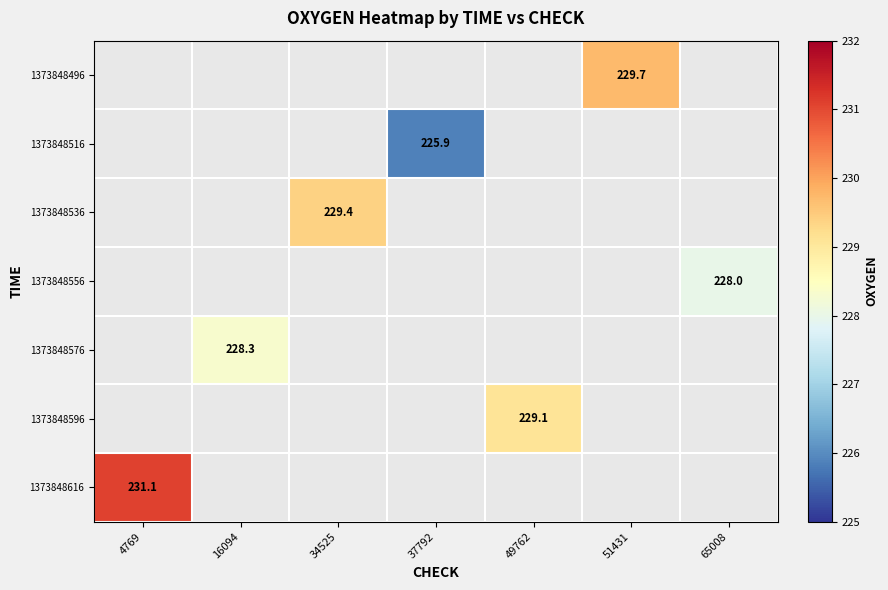

List the labels in order of 1373848576 value, smallest first.

4769, 16094, 34525, 37792, 49762, 51431, 65008